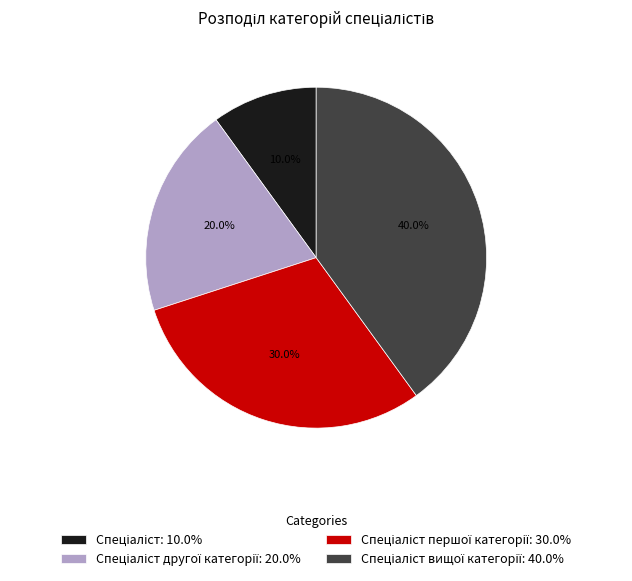

Does any single category account for the majority?

No